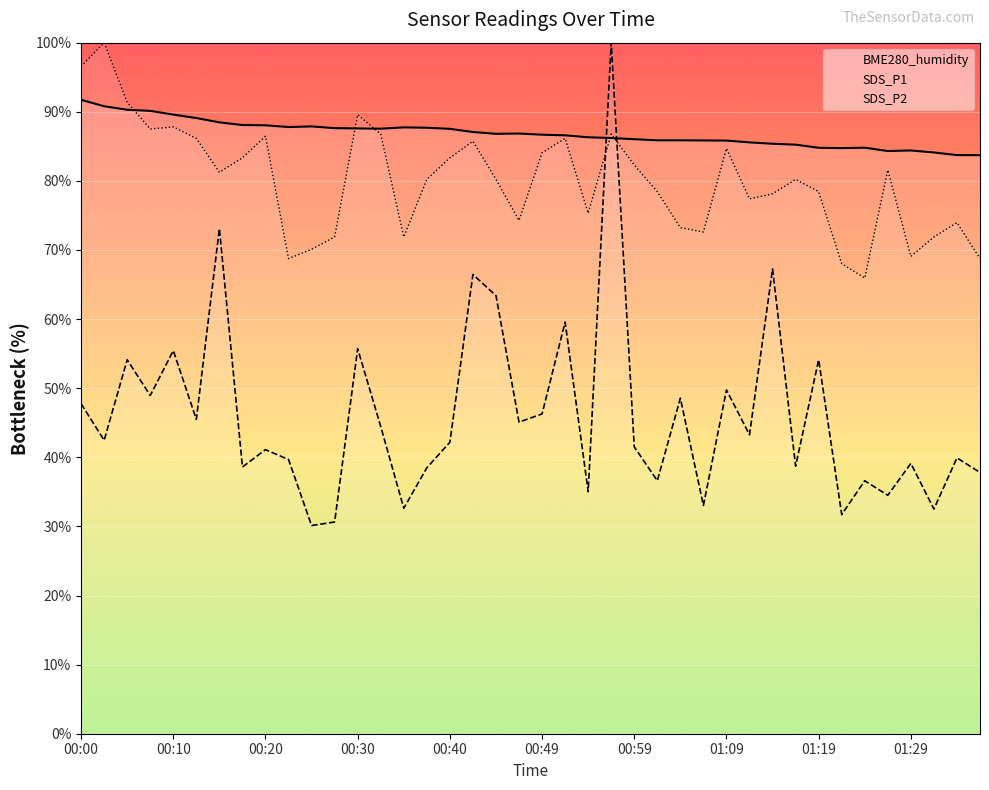

Rank the series by their maximum value, from lowest to highest.

BME280_humidity, SDS_P1, SDS_P2